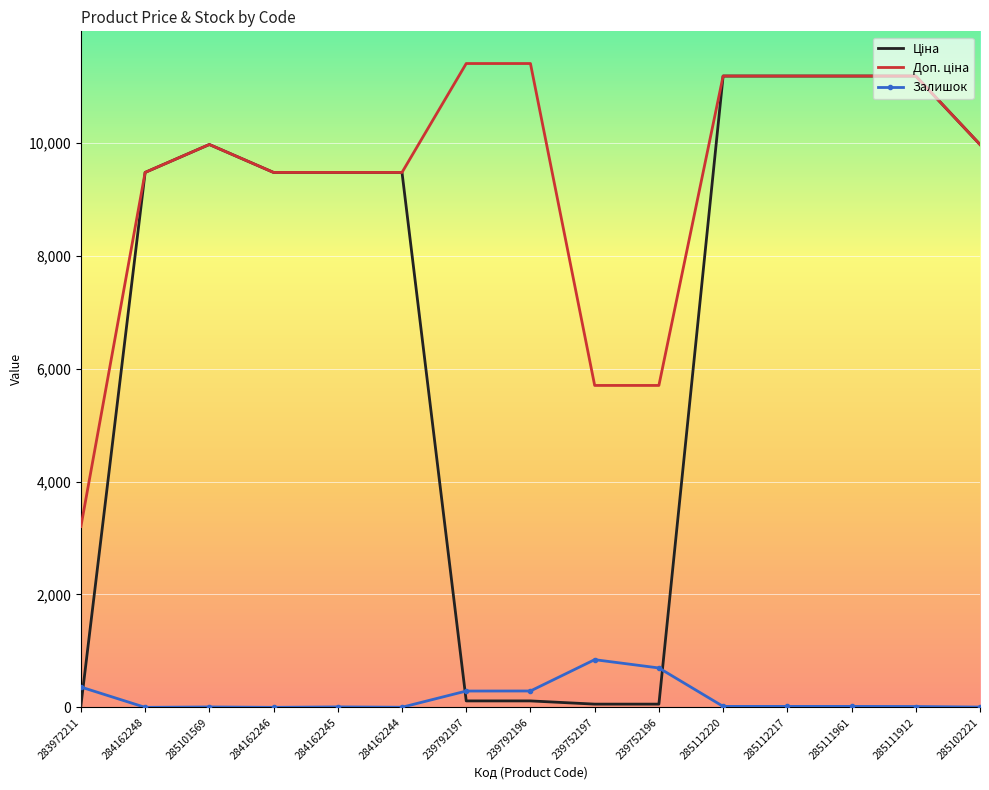

True or false: Залишок has a value of 290.0 at 239792196.

True